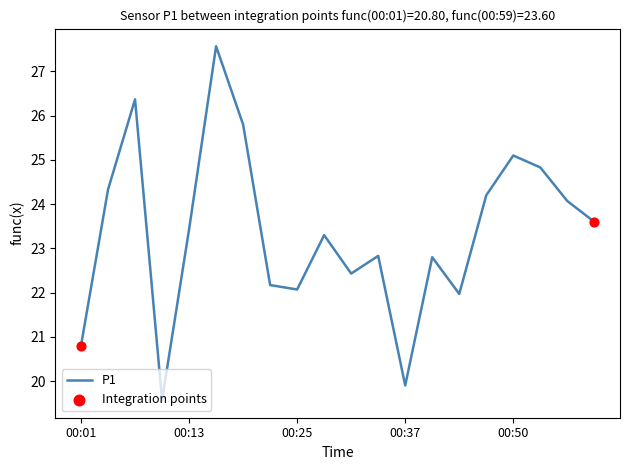

What is the difference between the maximum and minimum values?

8.0